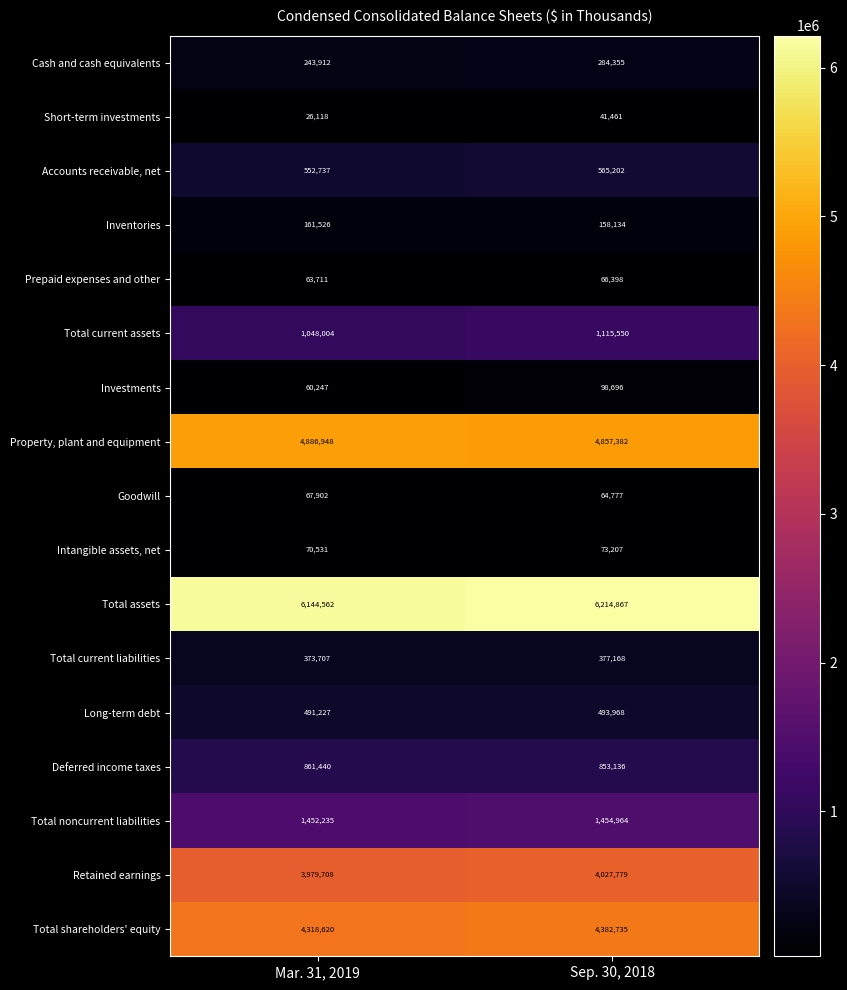

What is the difference between the Deferred income taxes values at Sep. 30, 2018 and Mar. 31, 2019?

8304